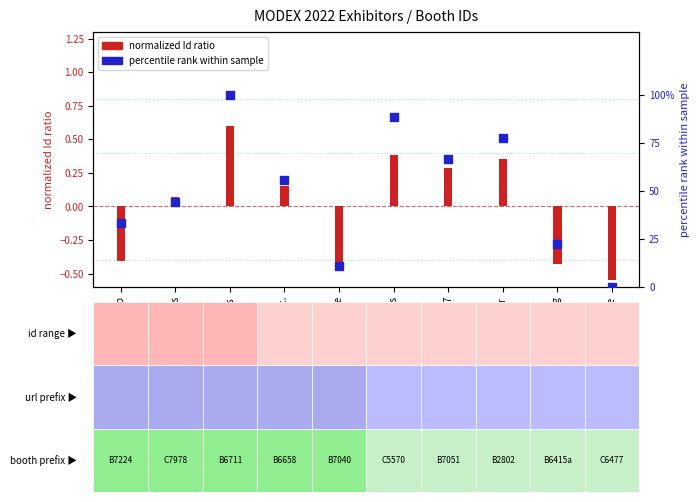

What are all the series names shown in the legend?

normalized Id ratio, percentile rank within sample